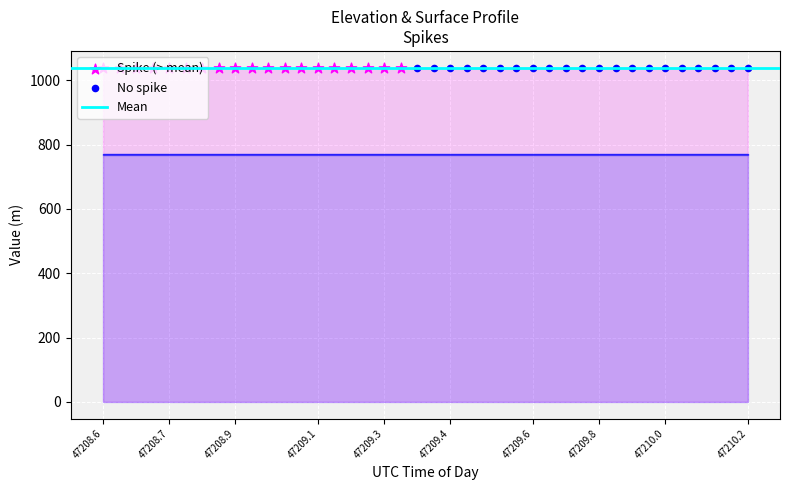

Which series has the largest Y range (max minus min)?

ELEVATION